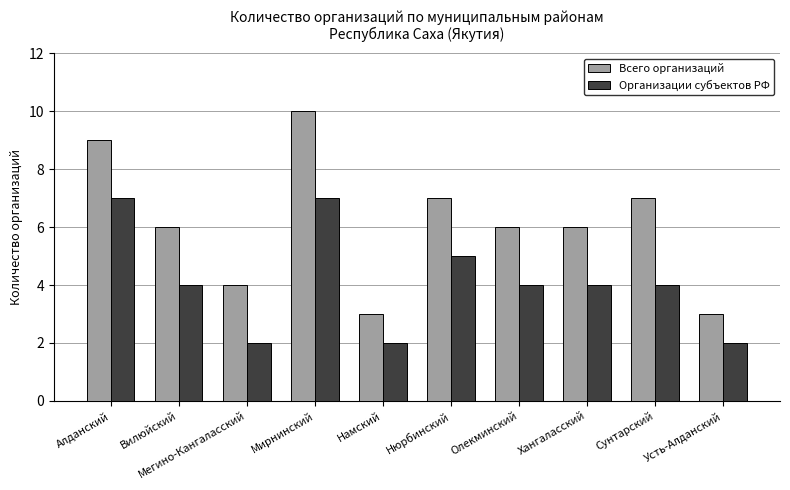

What is the label of the 6th bar from the right?

Намский